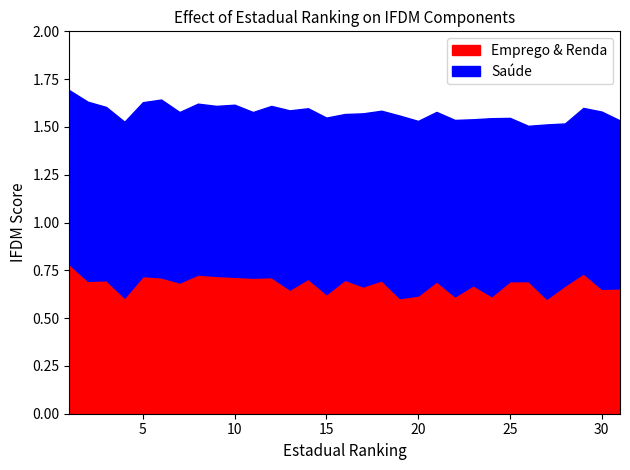

Rank the series by their maximum value, from lowest to highest.

Emprego & Renda, Saúde